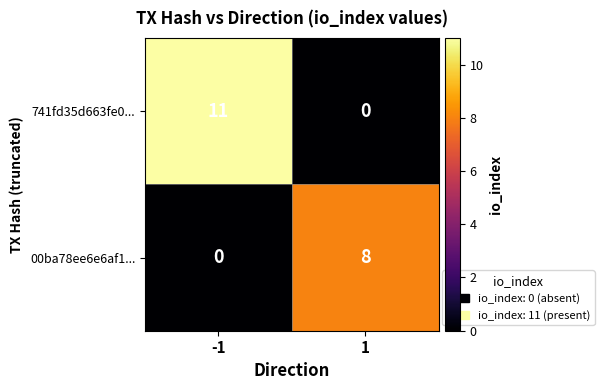

What is the difference between the highest and lowest values at -1?

11